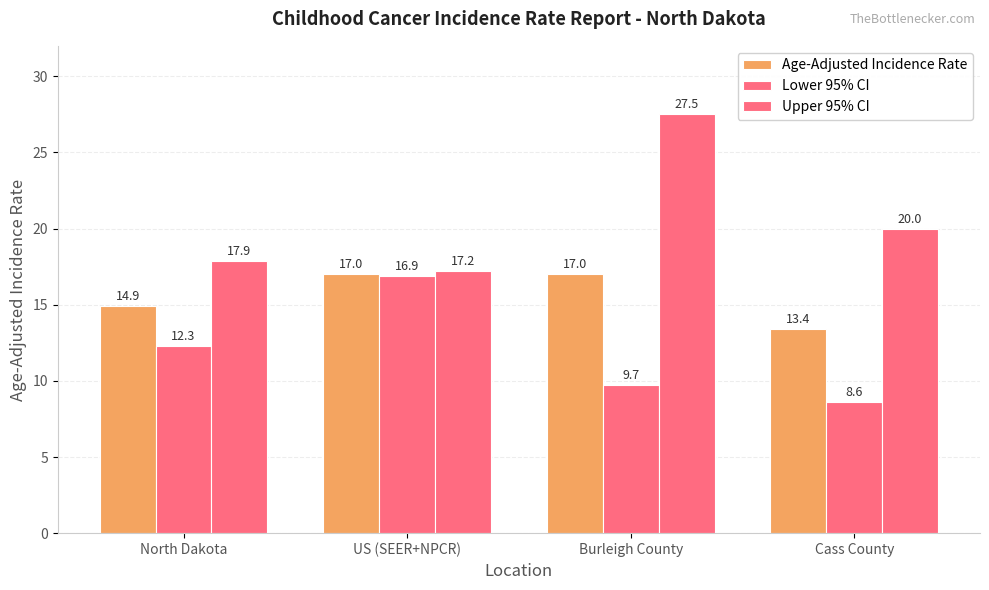

How many bars are there in each group?

3